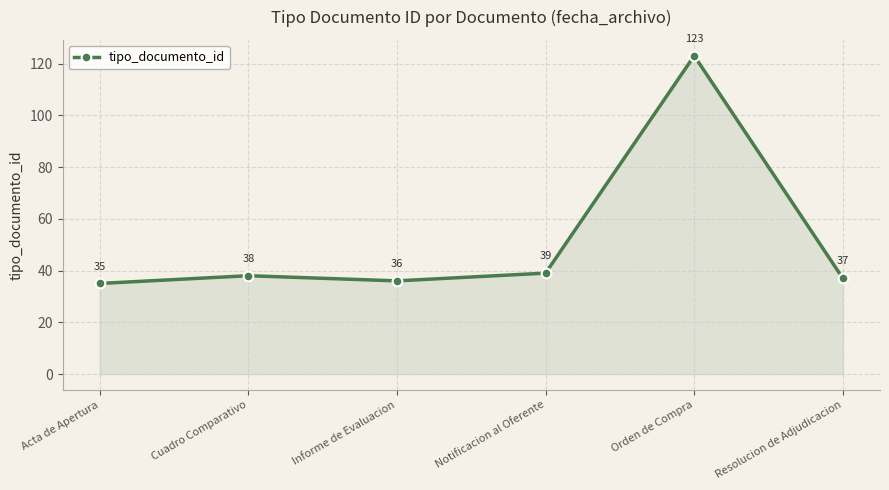

What is the label of the 2nd point from the left?

Cuadro Comparativo